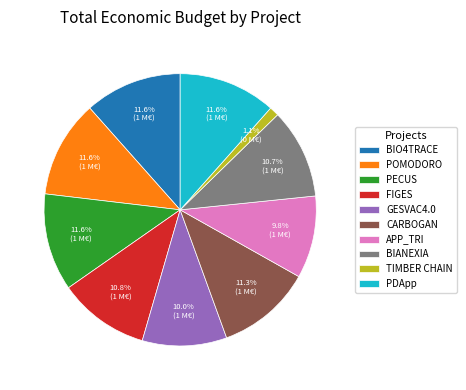

Approximately how many times larger is the value at PECUS compared to GESVAC4.0?

1.2